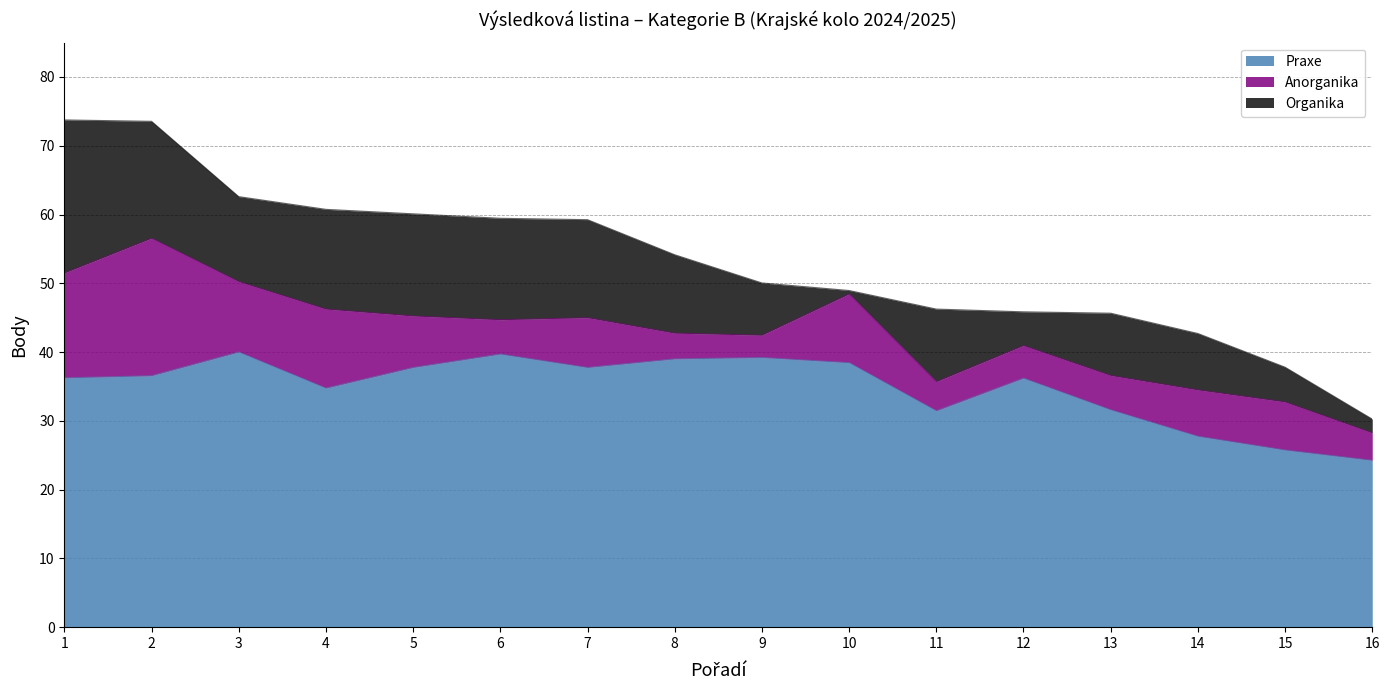

What is the spread (max minus min) of values at 3?

29.8